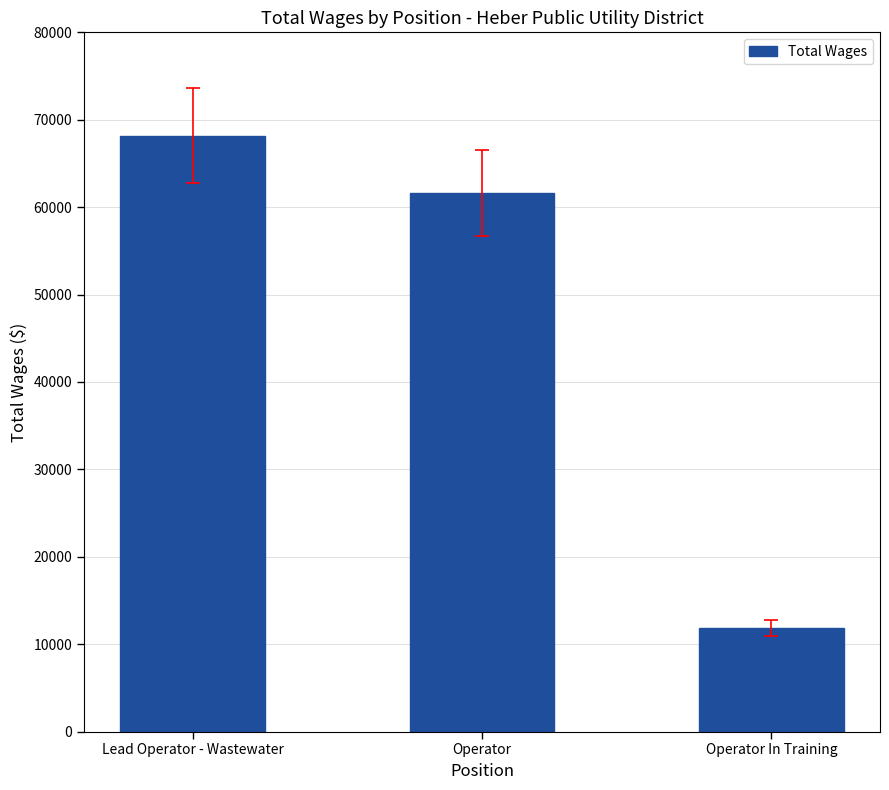

List the labels in order of value, largest first.

Lead Operator - Wastewater, Operator, Operator In Training